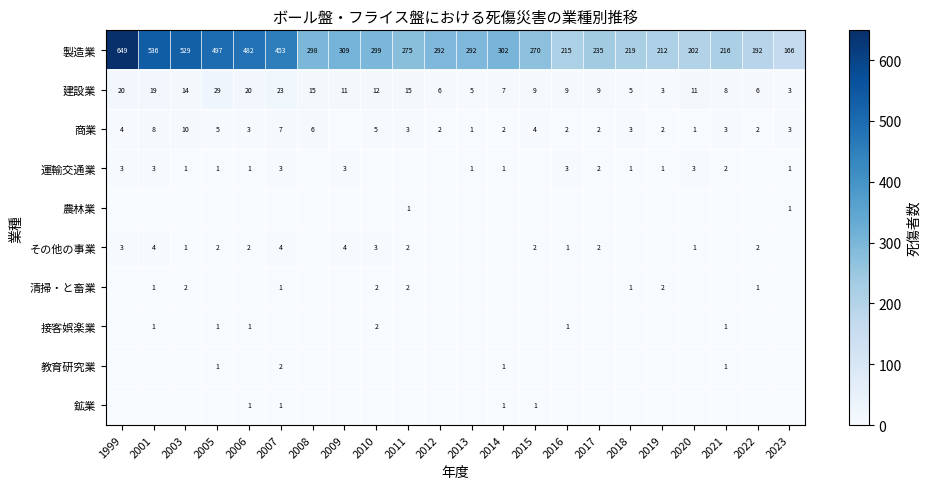

Is it true that その他の事業 equals 3 at 2017?

False